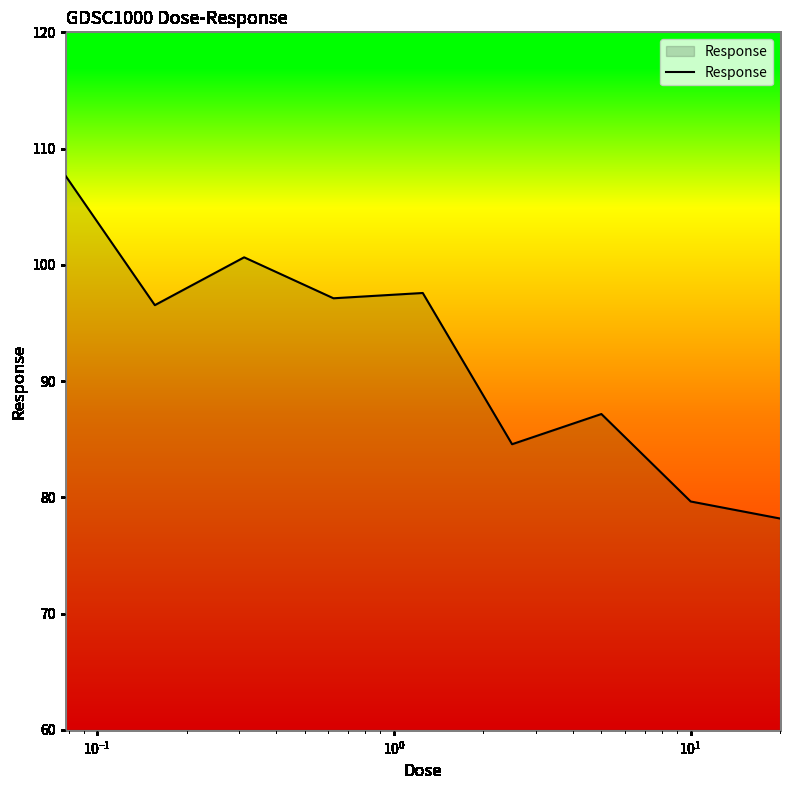

What is the smallest value displayed?

78.2